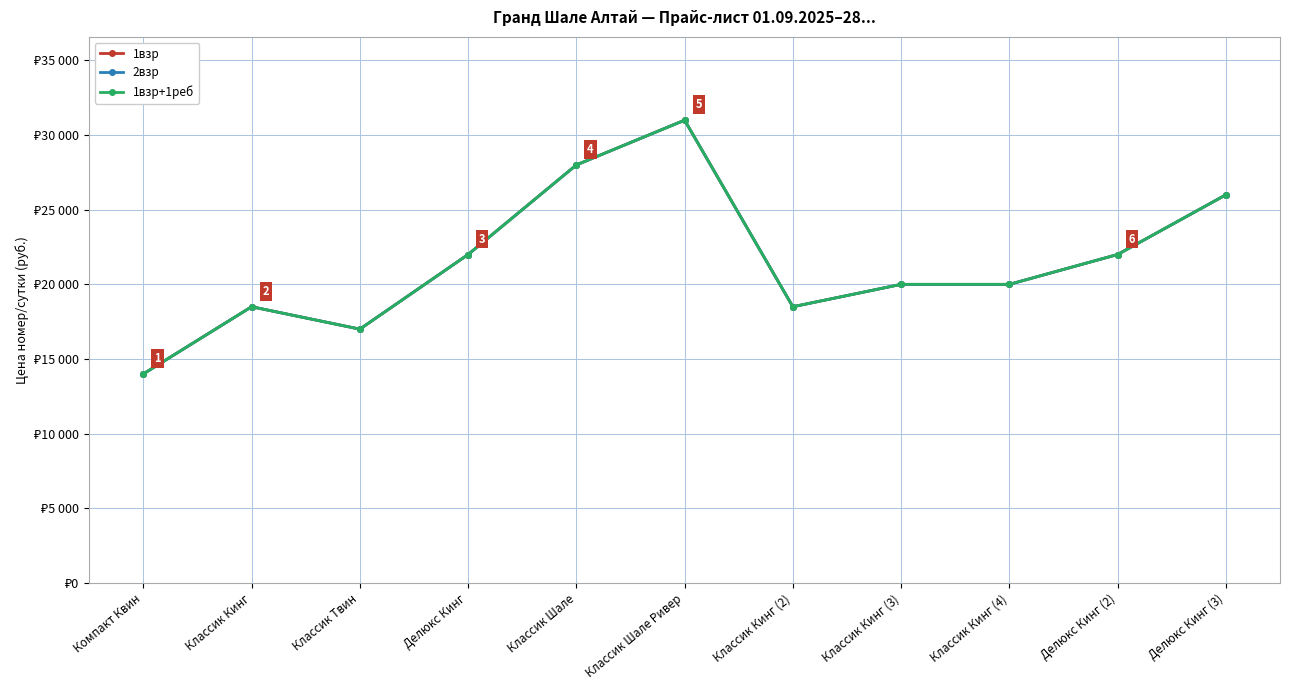

Reading left to right, extract all data points from this chart.

1взр: Компакт Квин=14000	Классик Кинг=18500	Классик Твин=17000	Делюкс Кинг=22000	Классик Шале=28000	Классик Шале Ривер=31000	Классик Кинг (2)=18500	Классик Кинг (3)=20000	Классик Кинг (4)=20000	Делюкс Кинг (2)=22000	Делюкс Кинг (3)=26000
2взр: Компакт Квин=14000	Классик Кинг=18500	Классик Твин=17000	Делюкс Кинг=22000	Классик Шале=28000	Классик Шале Ривер=31000	Классик Кинг (2)=18500	Классик Кинг (3)=20000	Классик Кинг (4)=20000	Делюкс Кинг (2)=22000	Делюкс Кинг (3)=26000
1взр+1реб: Компакт Квин=14000	Классик Кинг=18500	Классик Твин=17000	Делюкс Кинг=22000	Классик Шале=28000	Классик Шале Ривер=31000	Классик Кинг (2)=18500	Классик Кинг (3)=20000	Классик Кинг (4)=20000	Делюкс Кинг (2)=22000	Делюкс Кинг (3)=26000